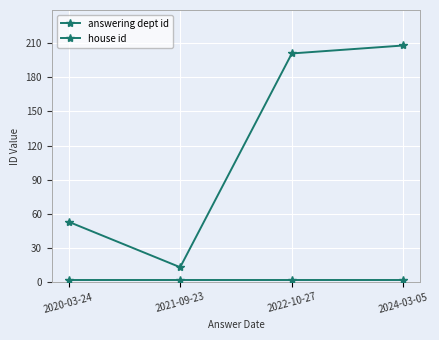

List the series in order of their peak value, highest first.

answering dept id, house id